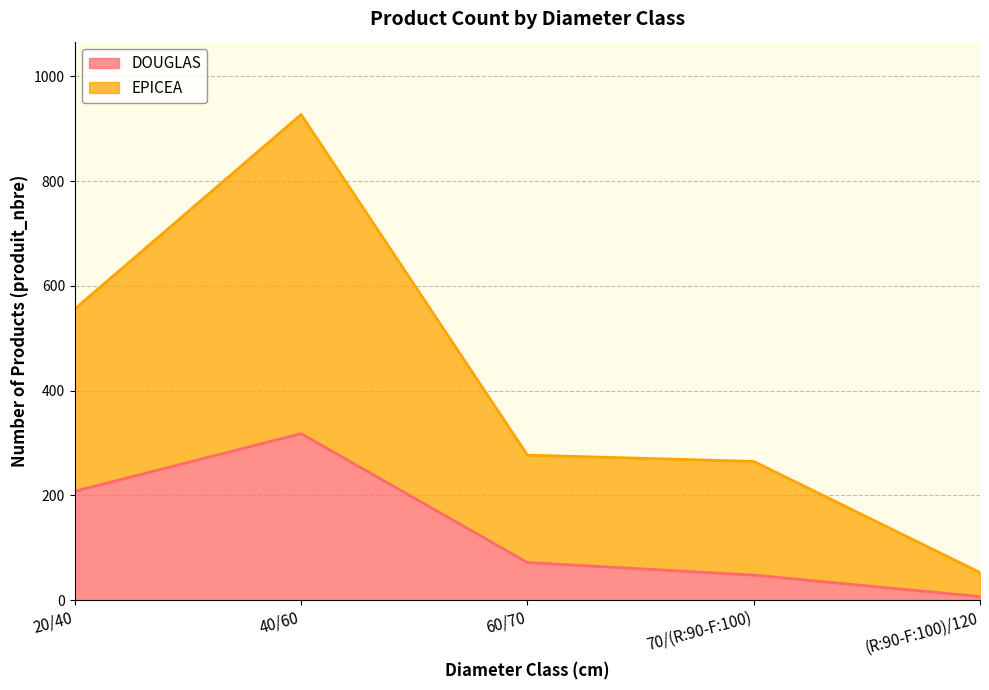

True or false: EPICEA and DOUGLAS intersect in this chart.

False